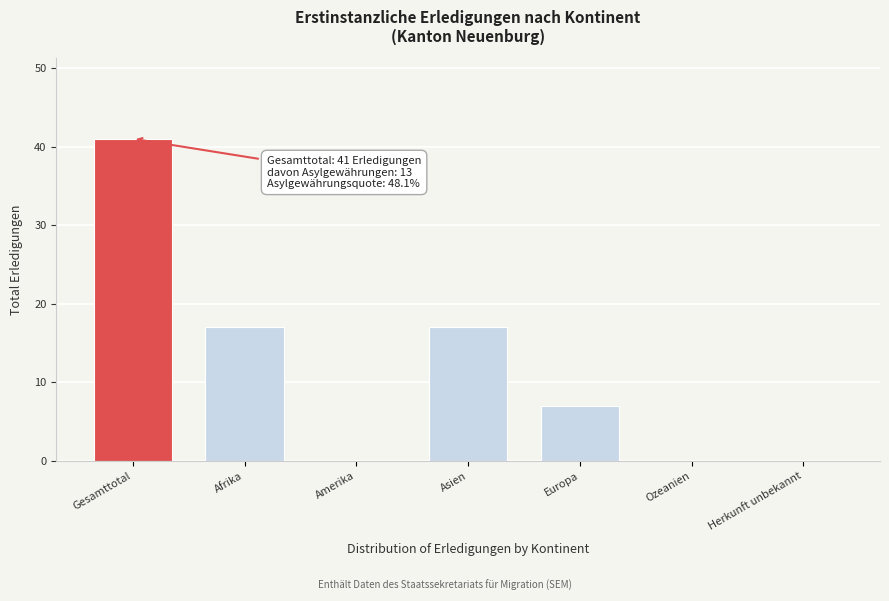

Reading left to right, what are all the values shown in this chart?

Gesamttotal=41	Afrika=17	Amerika=0	Asien=17	Europa=7	Ozeanien=0	Herkunft unbekannt=0